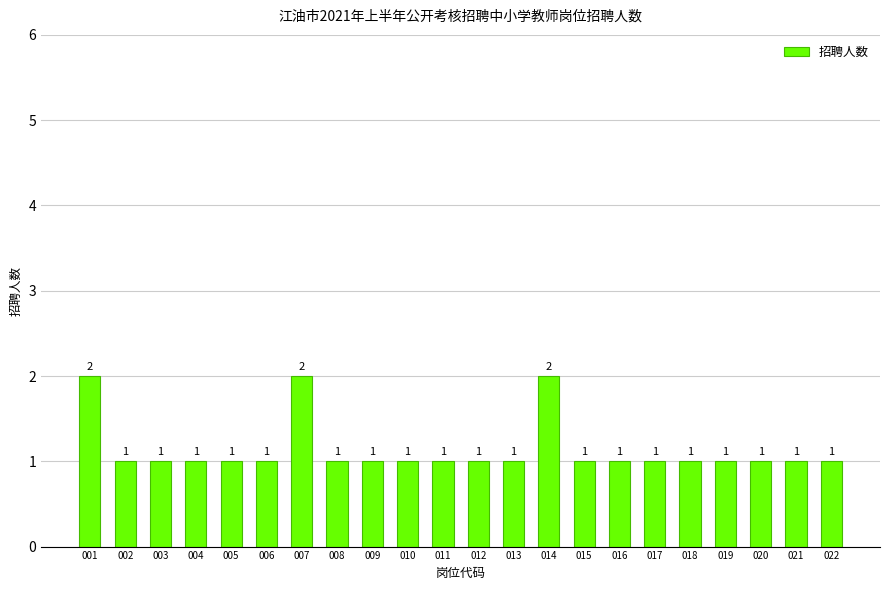

What is the minimum value shown in the chart?

1